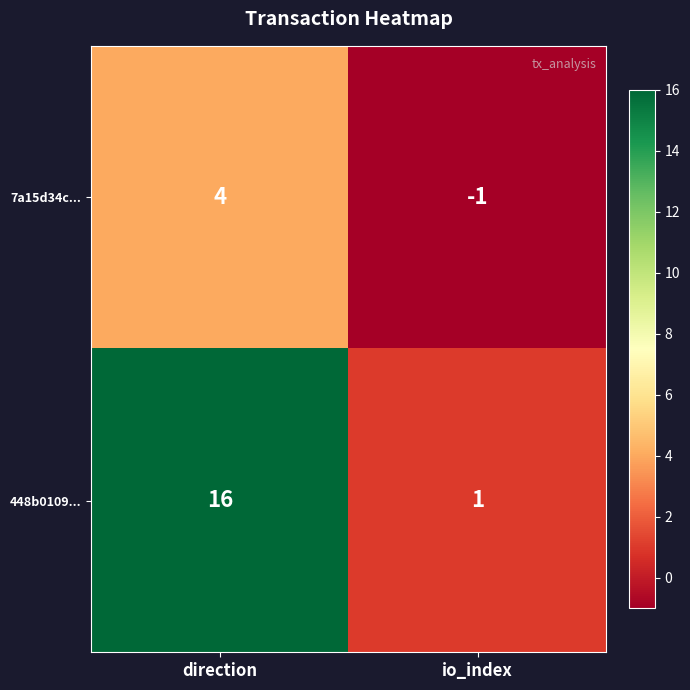

What value does the 448b0109... series have at direction?

16